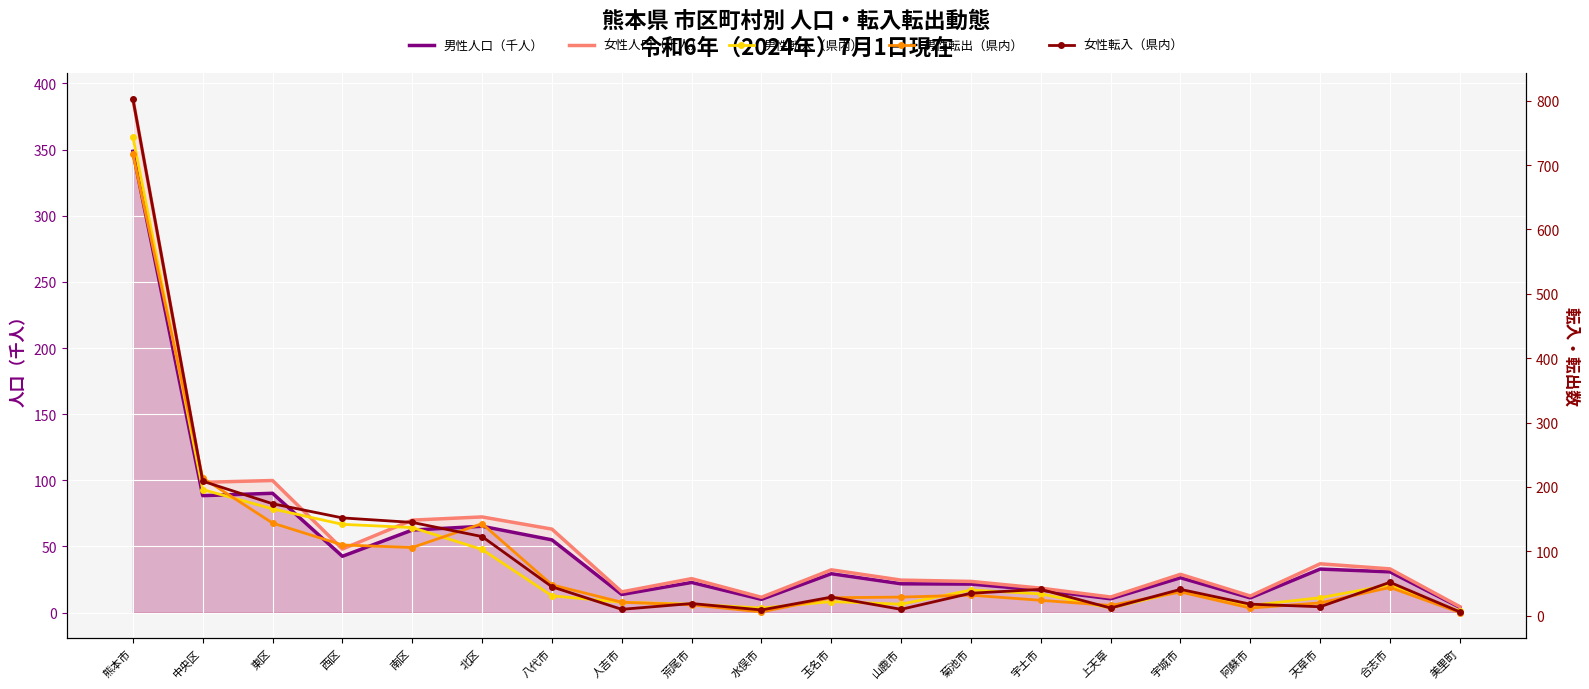

Count the number of categories in the chart.

20